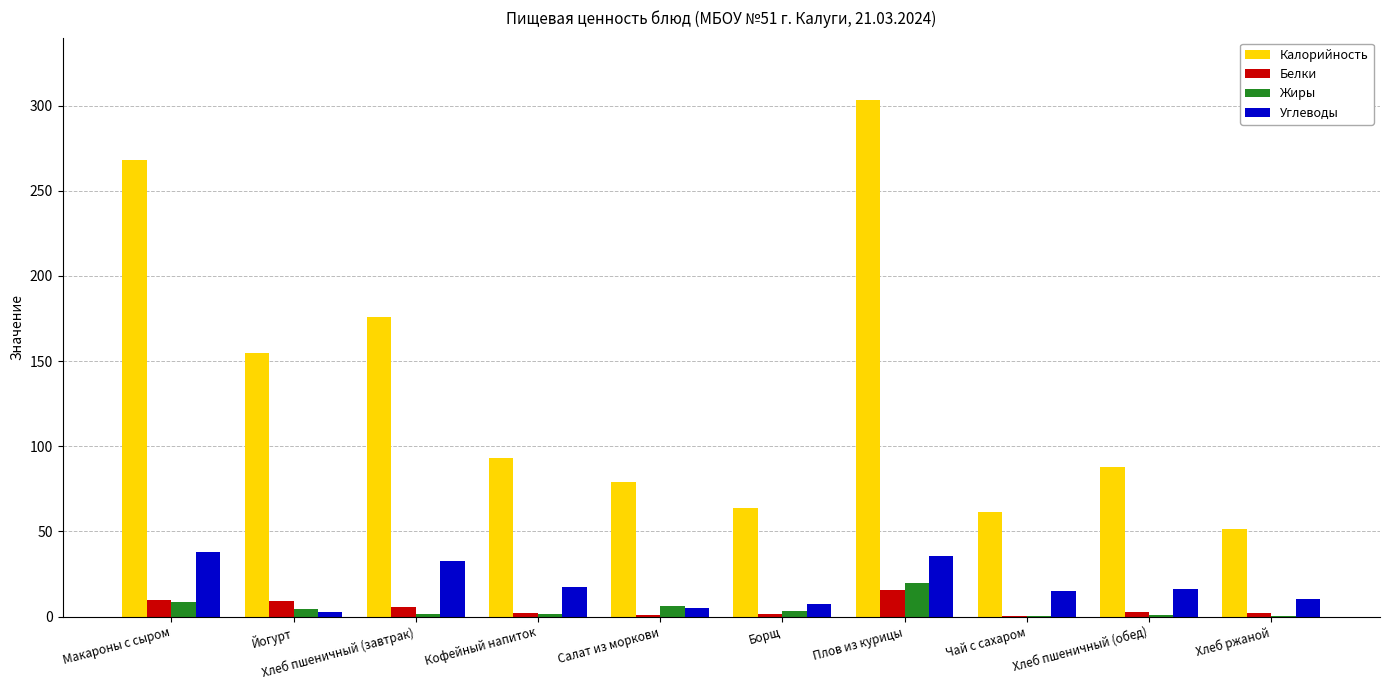

What is the sum of all Калорийность values?

1338.3